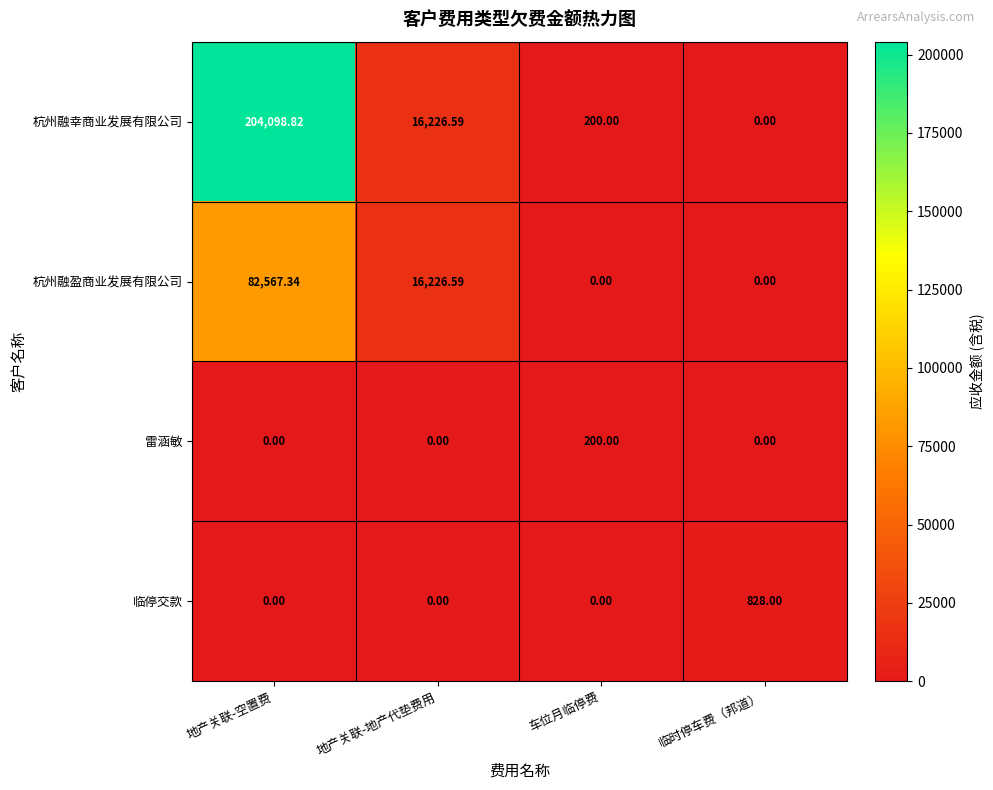

Is the value of 临停交款 at 地产关联-地产代垫费用 greater than the value of 杭州融幸商业发展有限公司 at 地产关联-地产代垫费用?

No